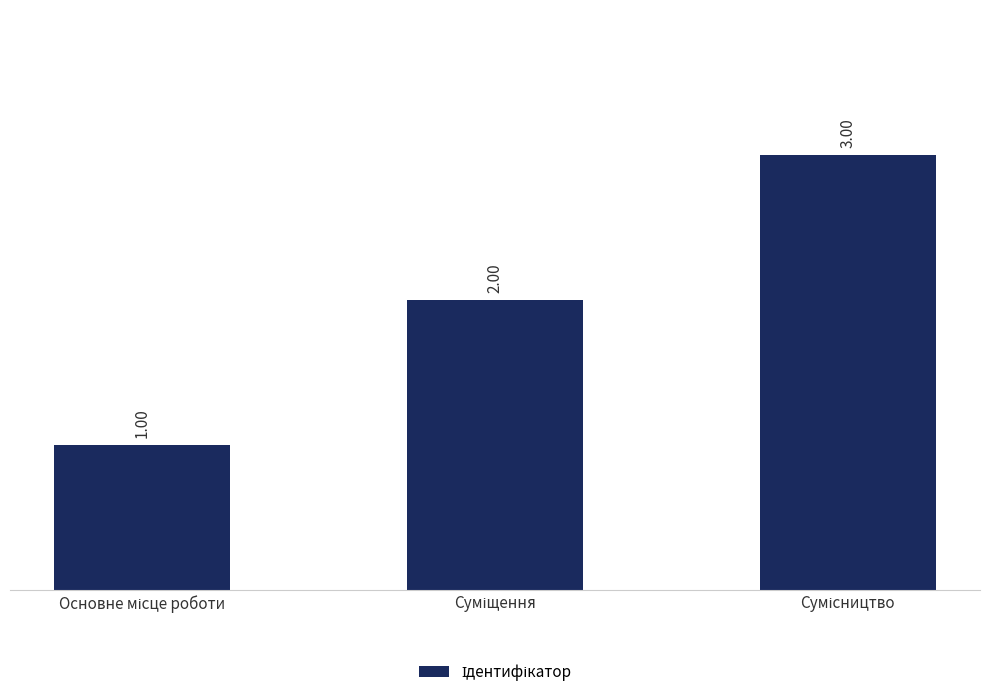

How many data points are less than 2?

1